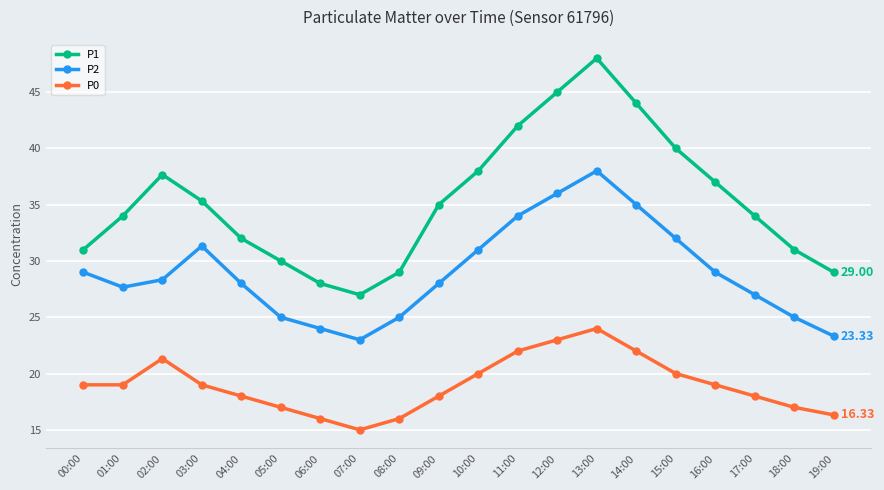

How many categories are shown in the chart?

20